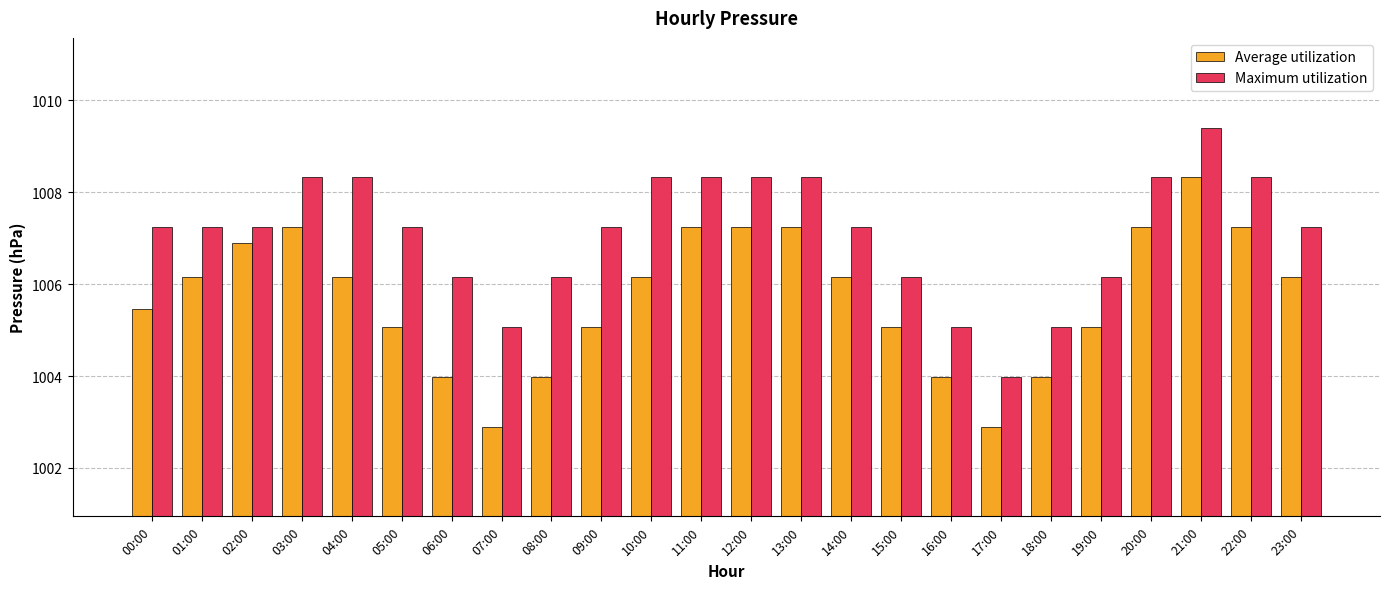

Which series has the largest range (max minus min)?

Average utilization